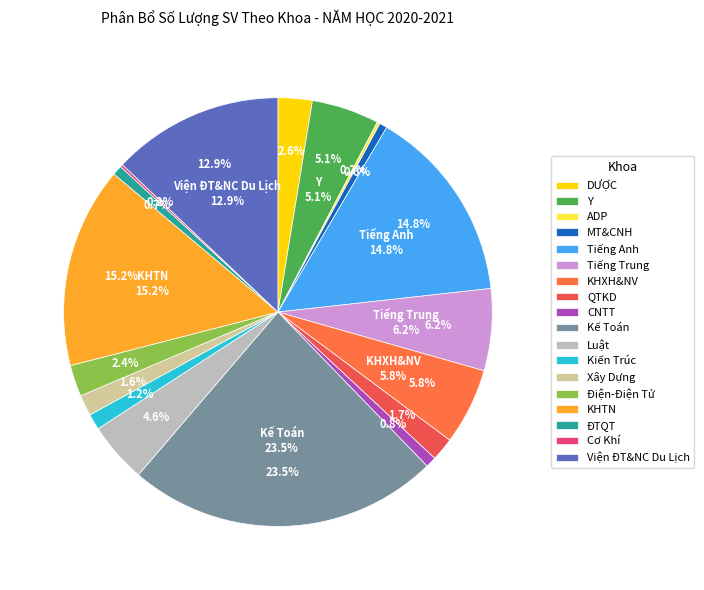

What percentage is the Luật slice, to the nearest percent?

5%